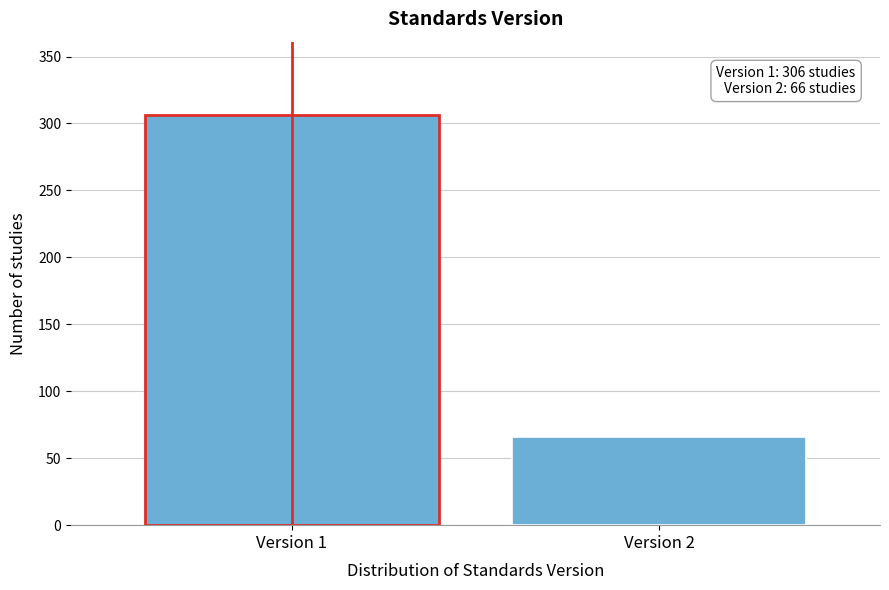

Reading left to right, transcribe all the data shown in this chart.

Version 1=306	Version 2=66